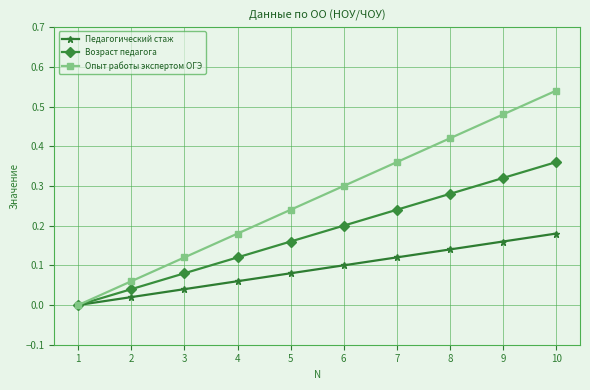

True or false: Опыт работы экспертом ОГЭ has a value of 0.0 at 2.

False